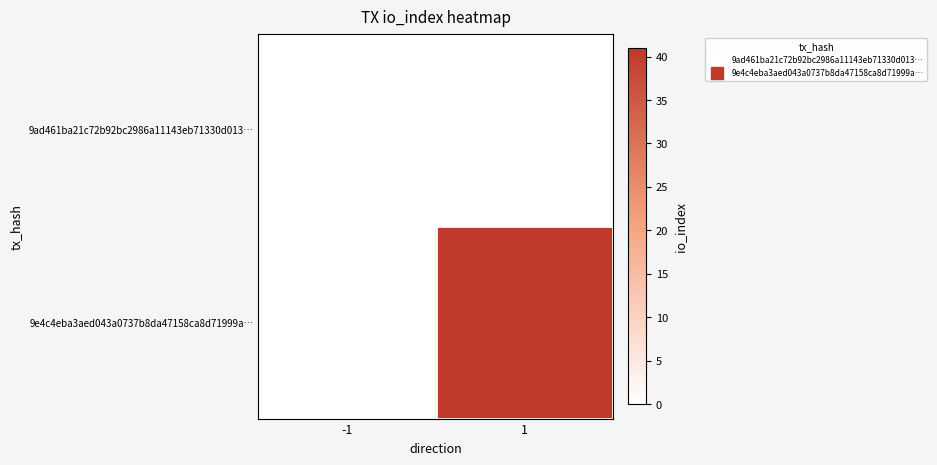

Reading left to right, transcribe all the data shown in this chart.

9ad461ba21c72b92bc2986a11143eb71330d013…: -1=0	1=0
9e4c4eba3aed043a0737b8da47158ca8d71999a…: -1=0	1=41